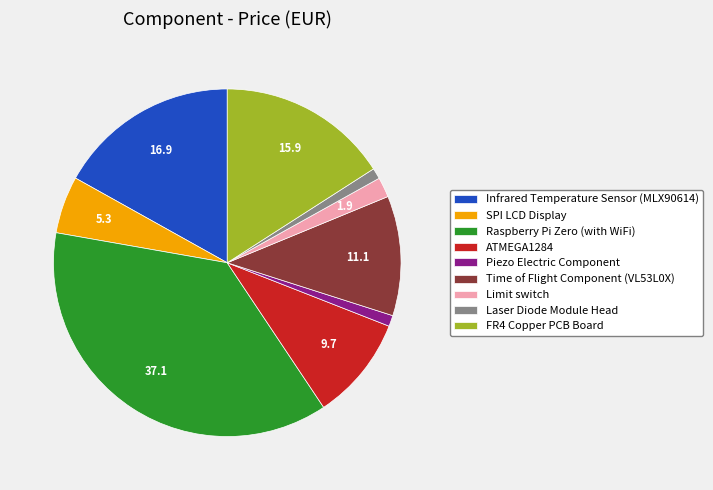

Count the number of slices in the pie.

9